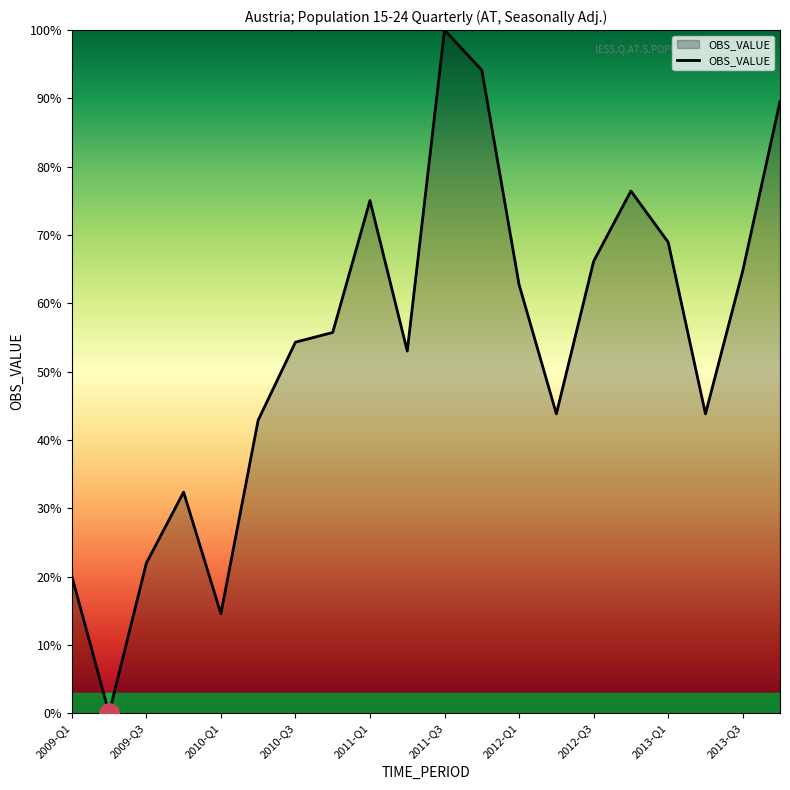

What is the greatest value displayed?

100.0